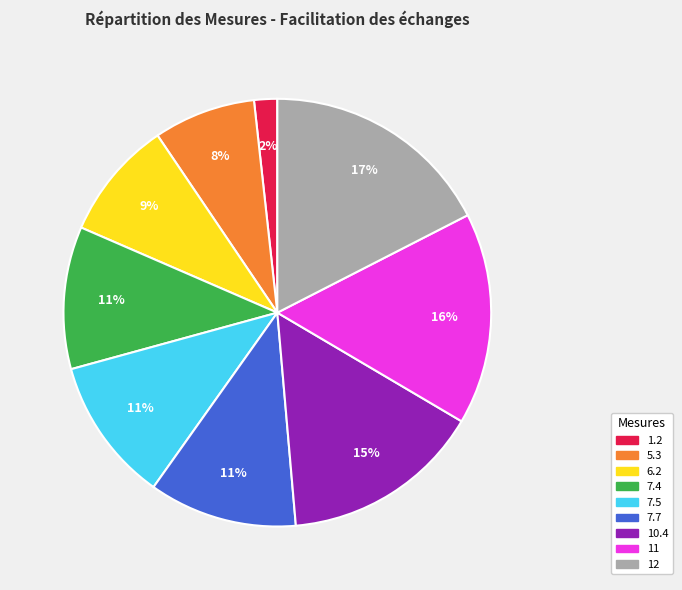

To the nearest percent, what is the difference between the 1.2 and 11 slice percentages?

14%